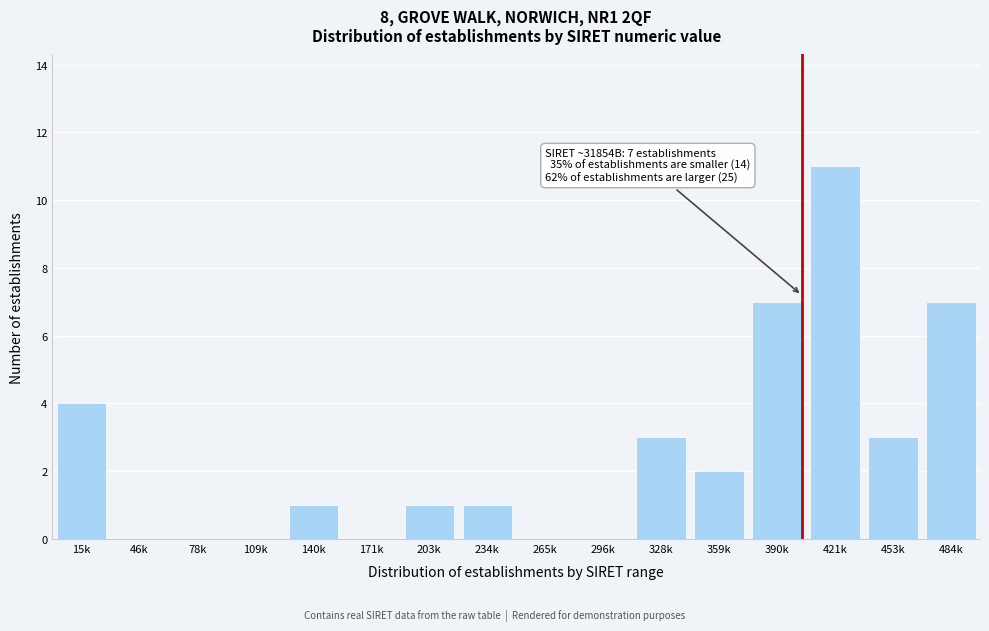

Reading left to right, transcribe all the data shown in this chart.

15k=4	46k=0	78k=0	109k=0	140k=1	171k=0	203k=1	234k=1	265k=0	296k=0	328k=3	359k=2	390k=7	421k=11	453k=3	484k=7